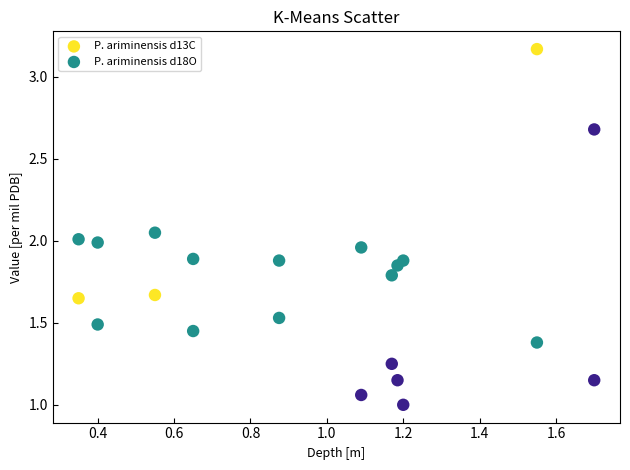

Which series has the largest Y range (max minus min)?

P. ariminensis d18O